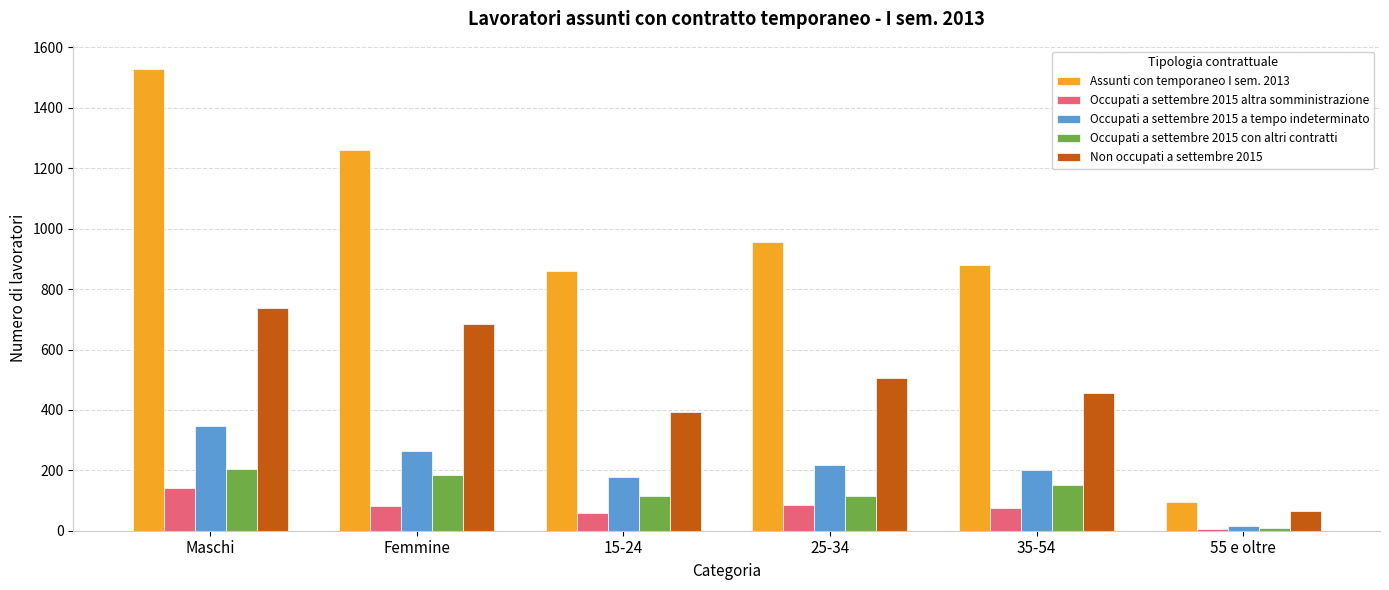

Are the bars grouped side by side (vs. stacked)?

Yes